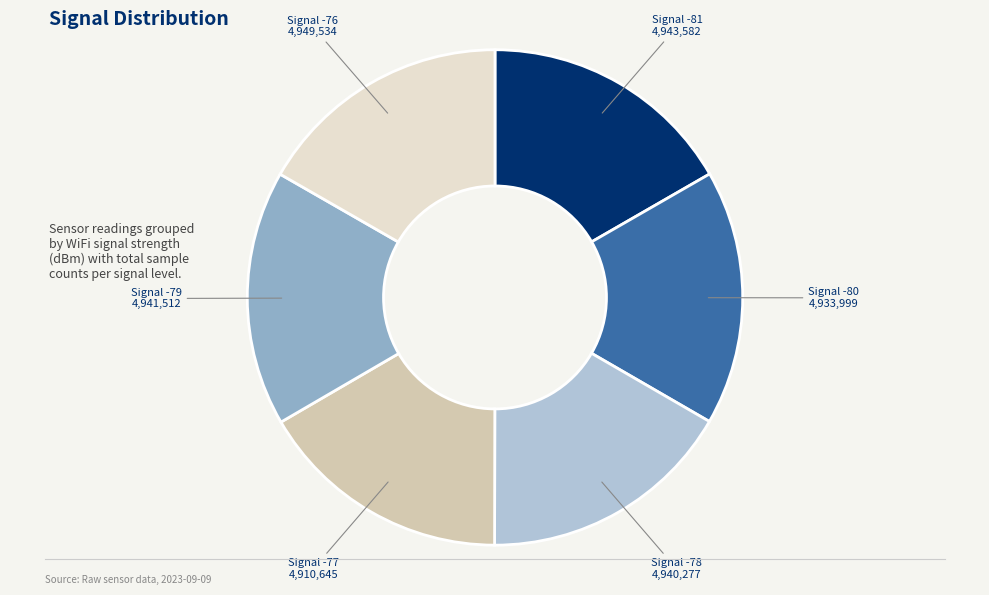

Count the number of slices in the pie.

6